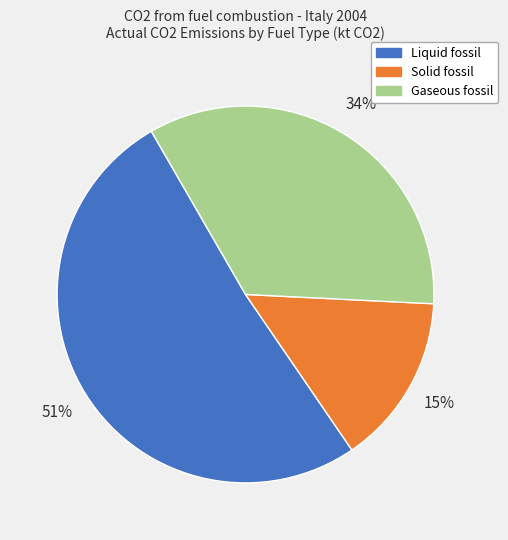

Which slice is the smallest?

Solid fossil